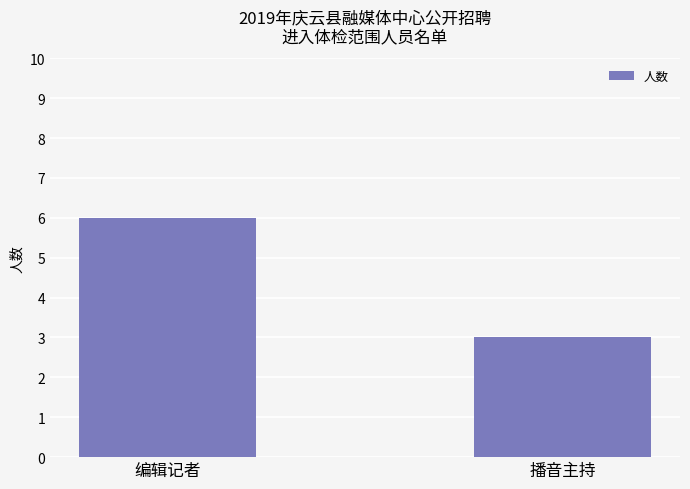

What is the label of the 2nd bar from the left?

播音主持